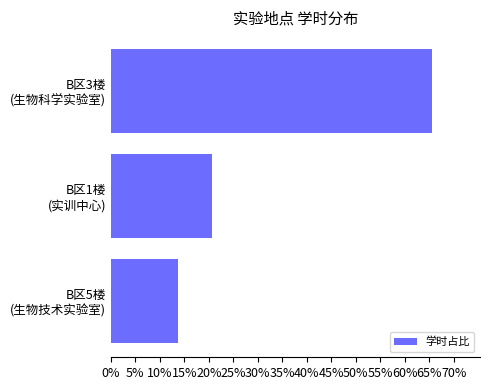

What is the maximum value shown in the chart?

65.5